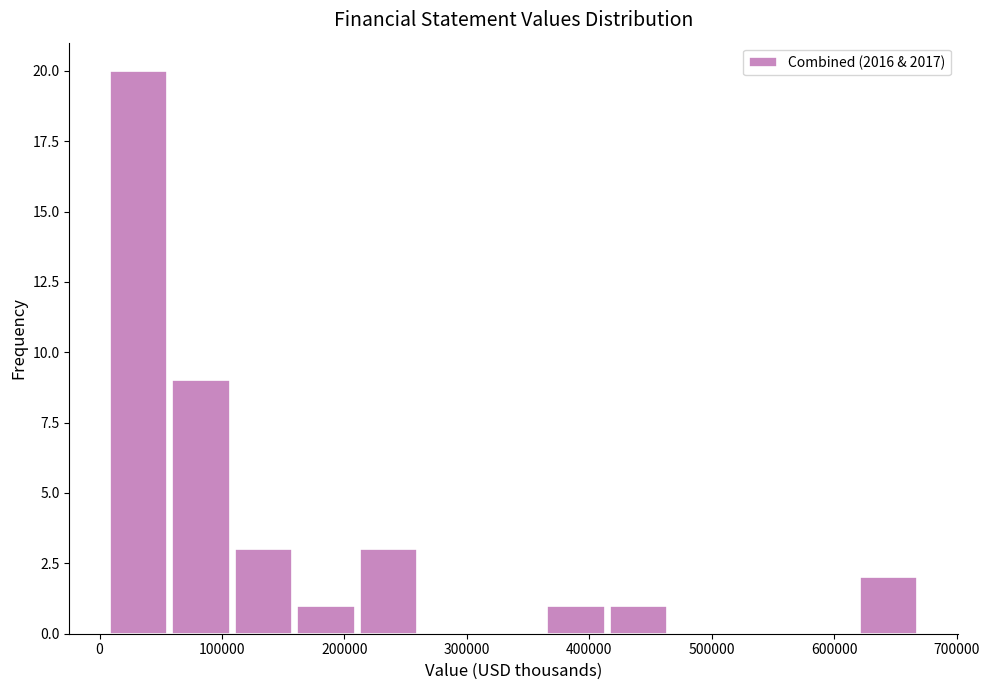

What is the height of the bar covering 10000 to 60000 on the x-axis? Neither the bar edges nor the heights are printed on the chart, so give them approximately, as read against the axes.

20